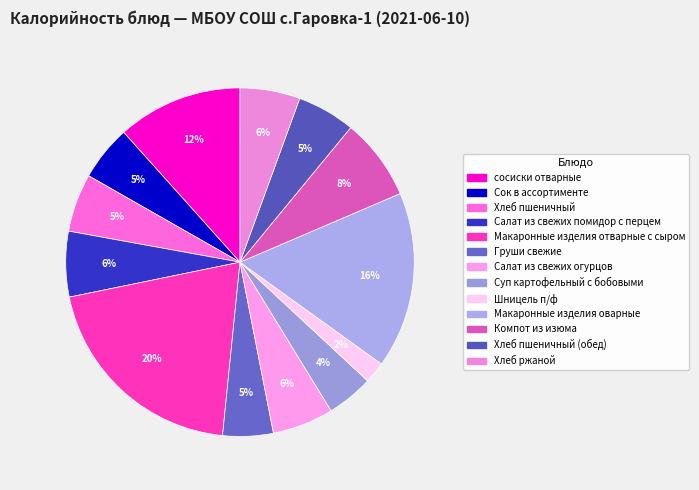

Rank the categories by value from lowest to highest.

Шницель п/ф, Суп картофельный с бобовыми, Груши свежие, Сок в ассортименте, Хлеб пшеничный (обед), Хлеб пшеничный, Хлеб ржаной, Салат из свежих огурцов, Салат из свежих помидор с перцем, Компот из изюма, сосиски отварные, Макаронные изделия оварные, Макаронные изделия отварные с сыром